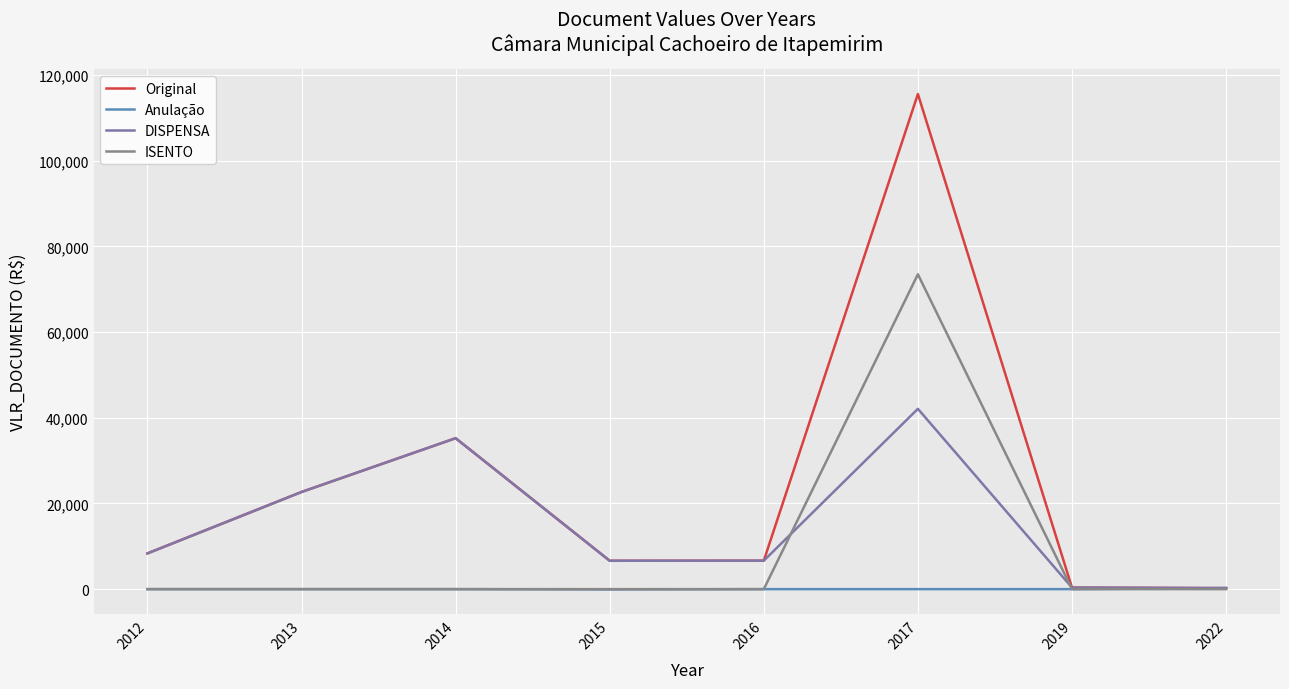

Where is the first local maximum for Original?

2014